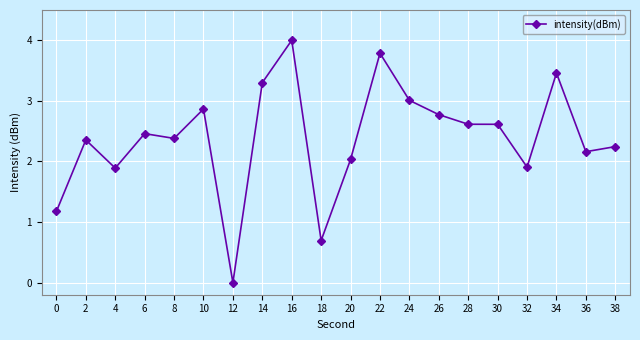

Reading left to right, transcribe all the data shown in this chart.

1.2	2.4	1.9	2.5	2.4	2.9	0.0	3.3	4.0	0.7	2.0	3.8	3.0	2.8	2.6	2.6	1.9	3.5	2.2	2.2